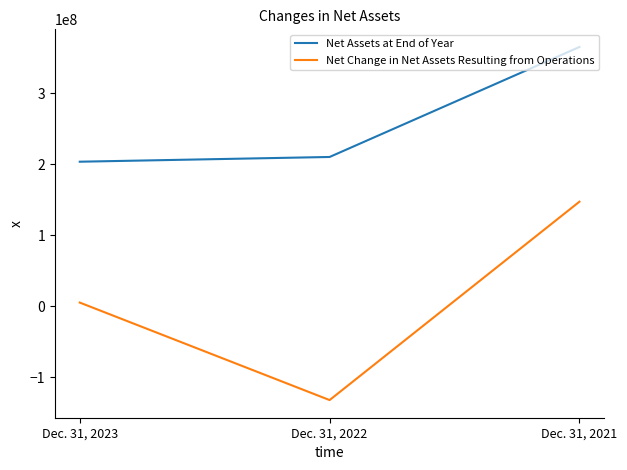

Which series has the widest spread of values?

Net Change in Net Assets Resulting from Operations